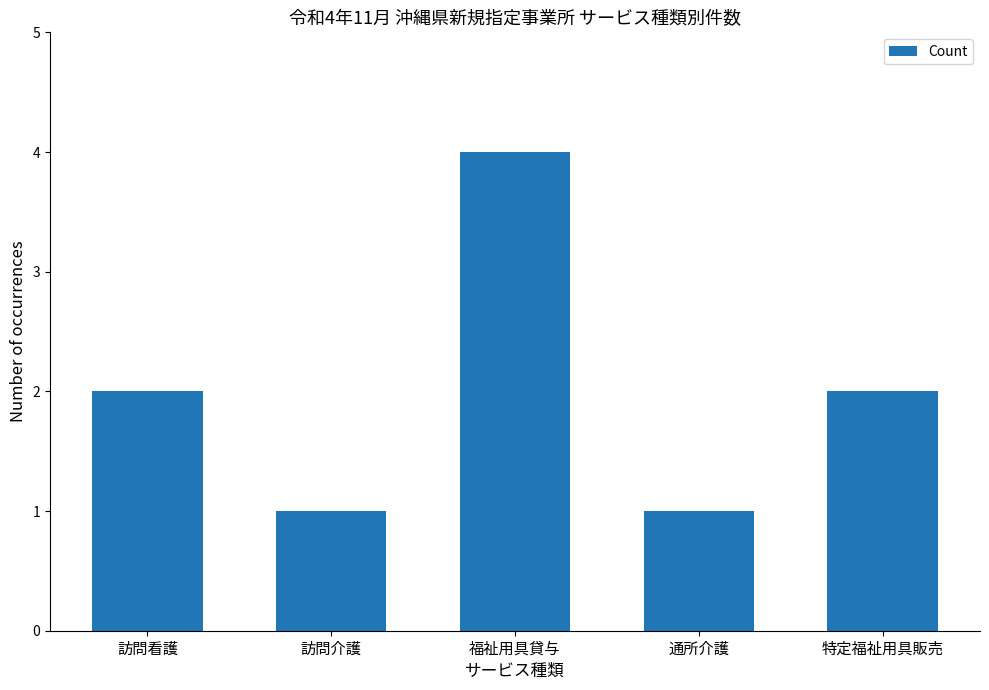

What is the label of the 4th bar from the left?

通所介護